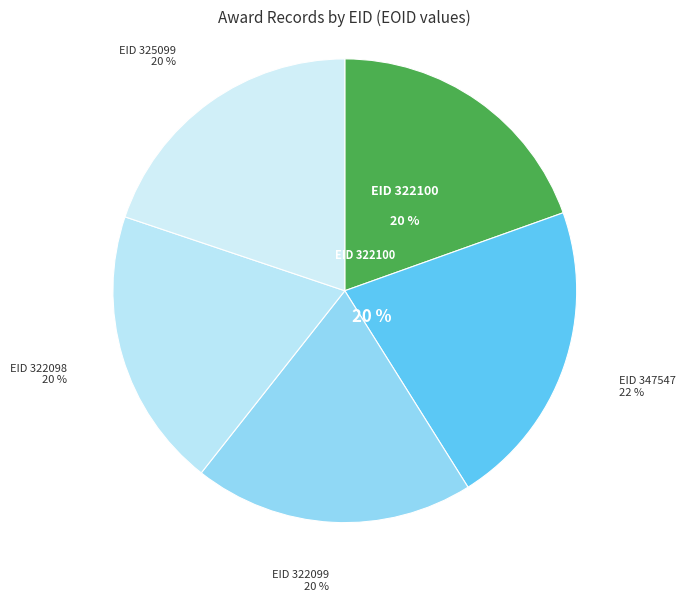

What portion of the pie excludes 322099 (844140)?

80.5%